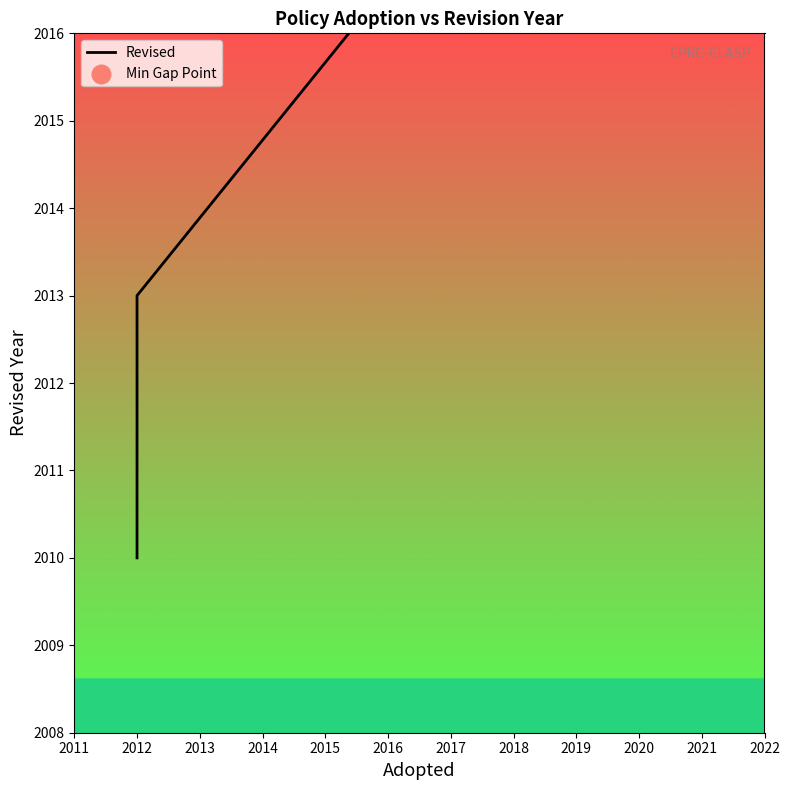

Which has a higher value, 2021 or 2012?

2021